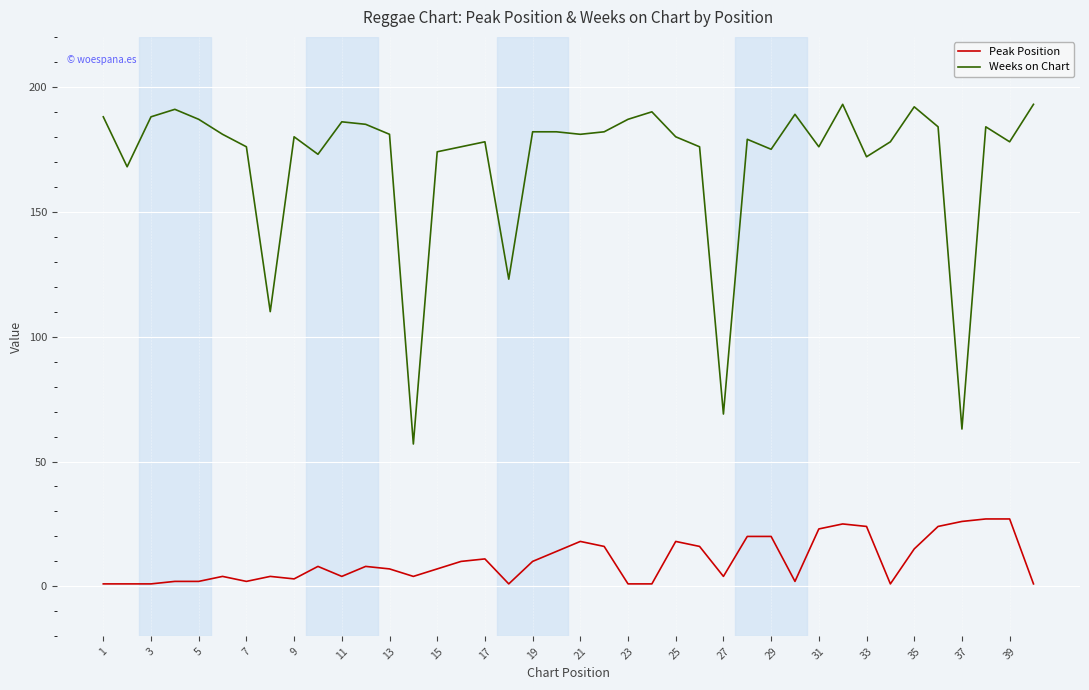

Rank the series by their maximum value, from highest to lowest.

Weeks on Chart, Peak Position